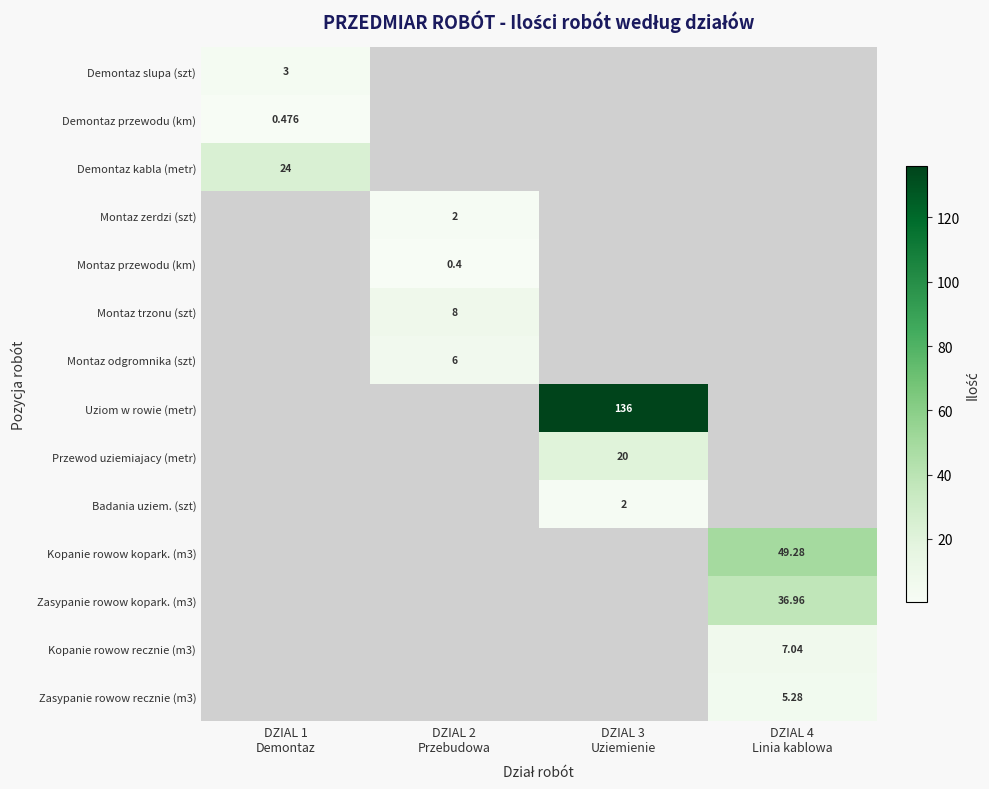

Which series has the largest total across all categories?

Uziom w rowie (metr)